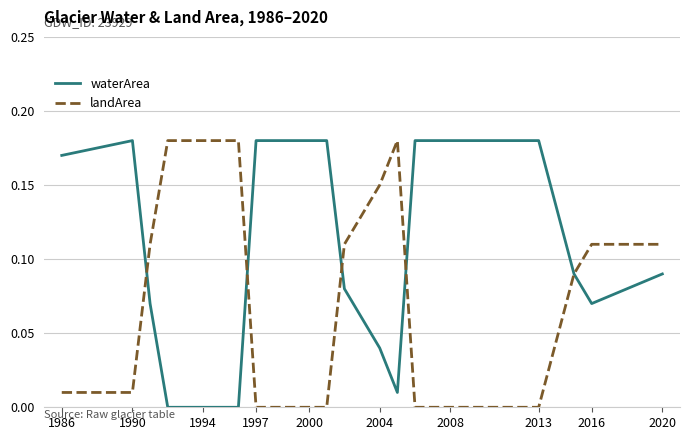

Rank the series by their average value, from lowest to highest.

landArea, waterArea